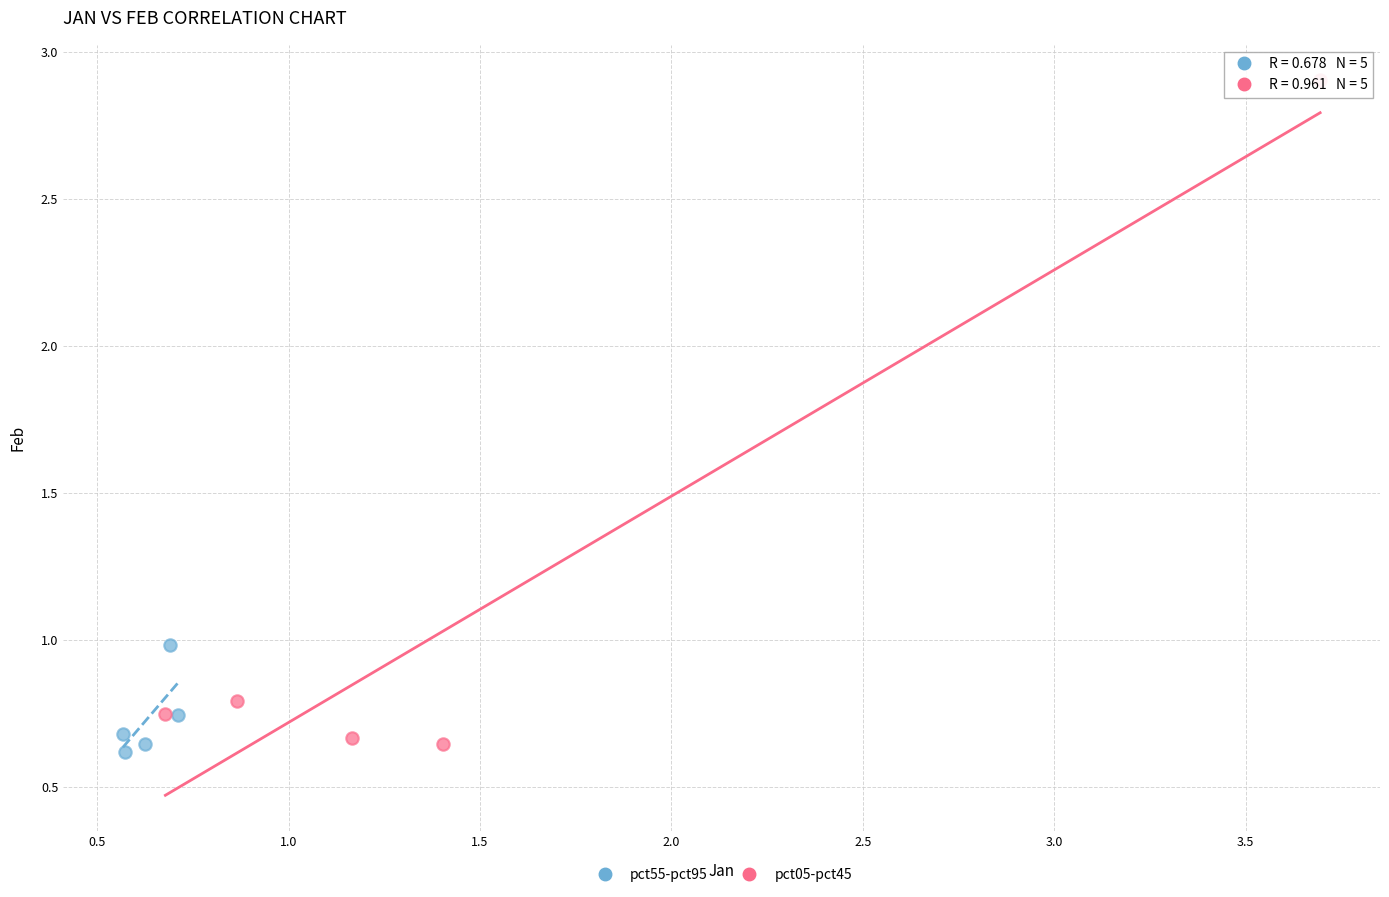

Which series reaches the maximum Y coordinate?

pct05-pct45